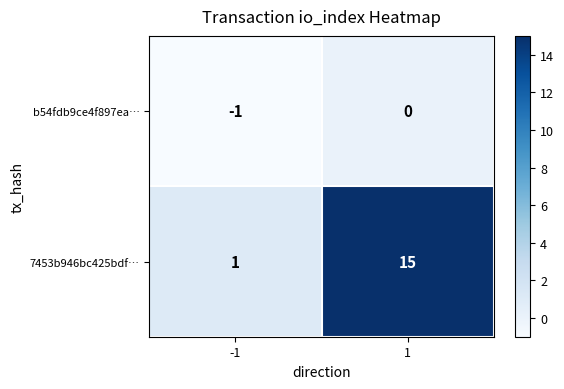

At which category does the chart reach its peak across all series?

1